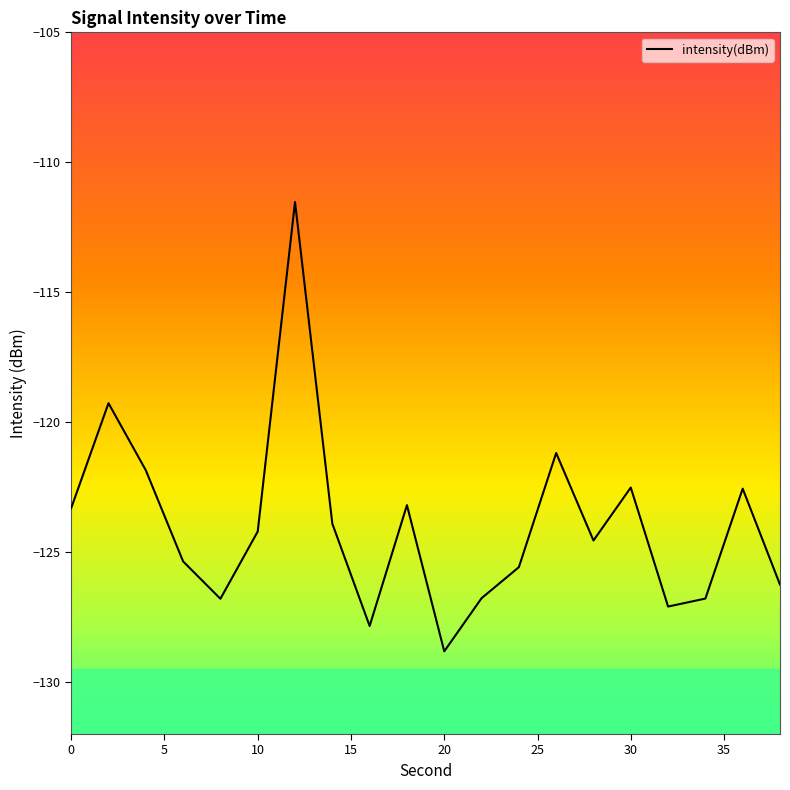

Does the chart display data point markers on the line(s)?

No